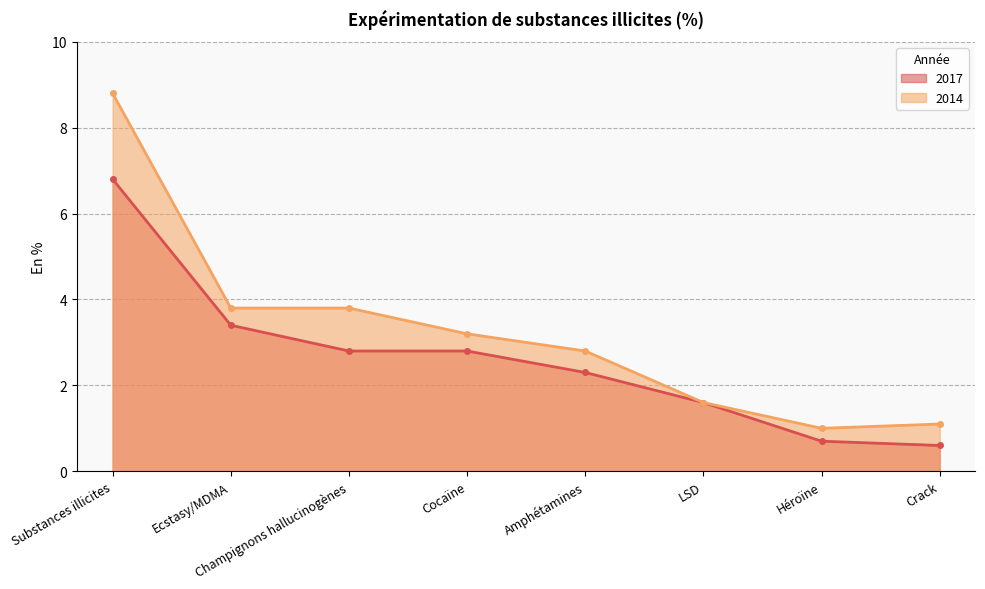

True or false: 2017 and 2014 cross at least once.

False